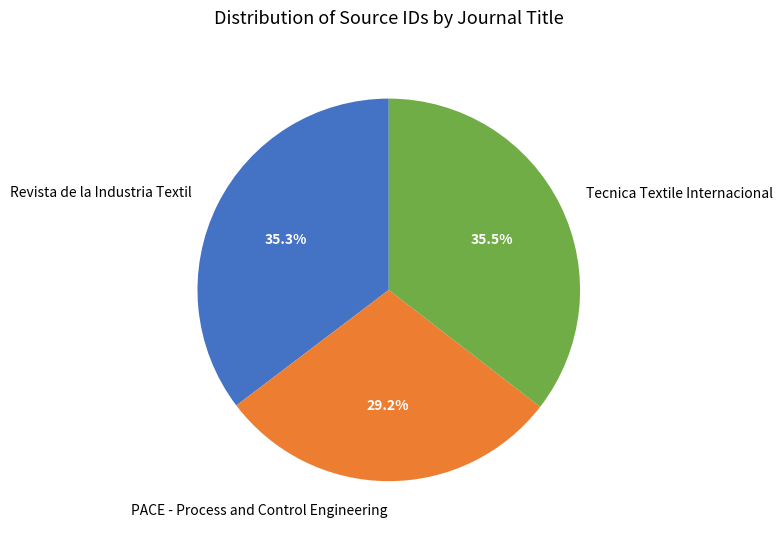

To the nearest percent, what is the difference between the PACE - Process and Control Engineering and Revista de la Industria Textil slice percentages?

6%